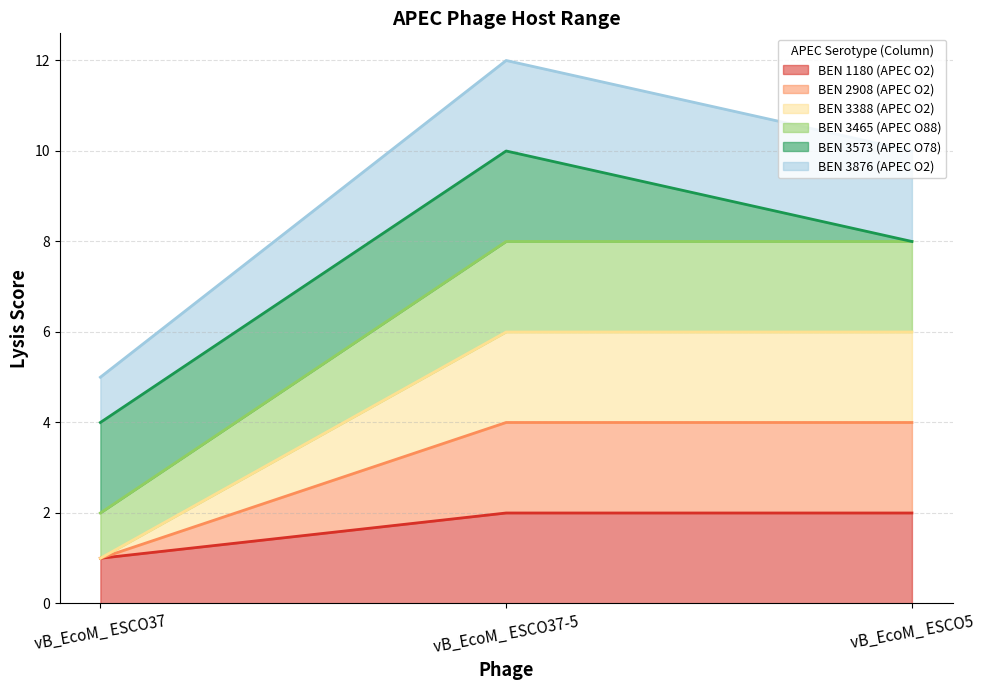

At which category is the sum across all series the highest?

vB_EcoM_ ESCO37-5